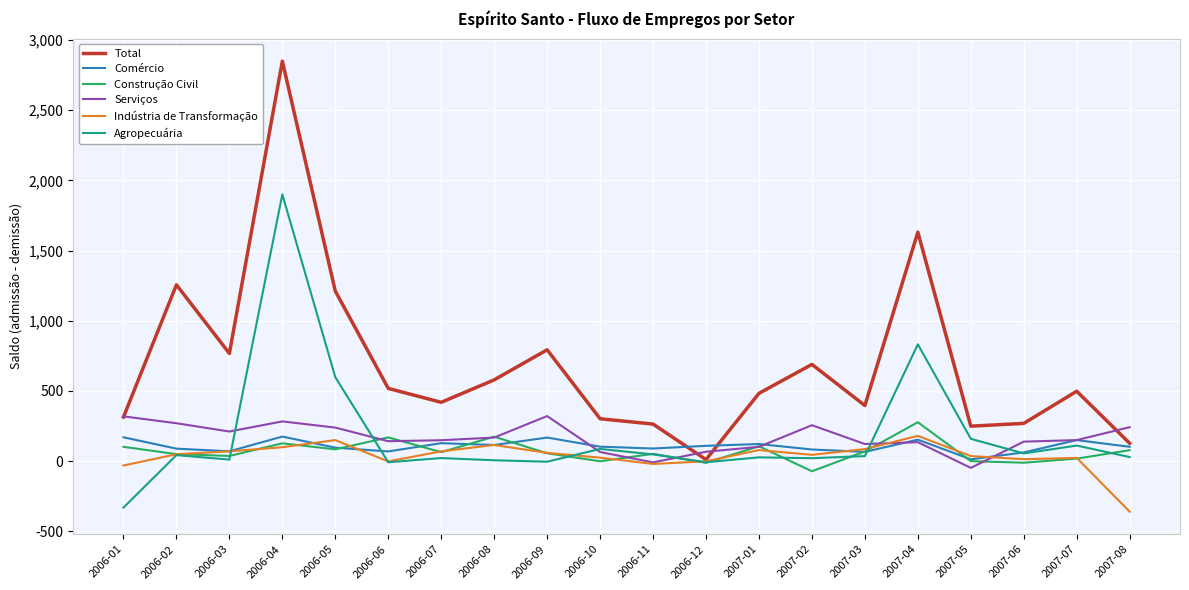

What value does the Total series have at 2007-04, to the nearest 10?

1630